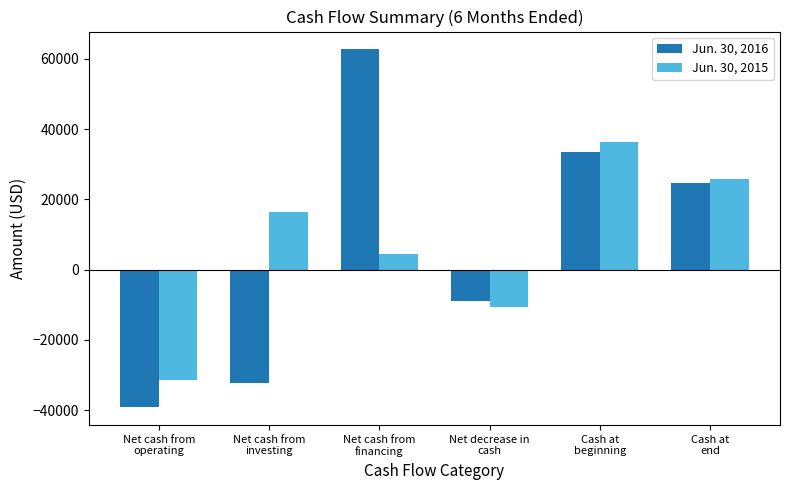

What is the average value of the Jun. 30, 2015 series?

6890